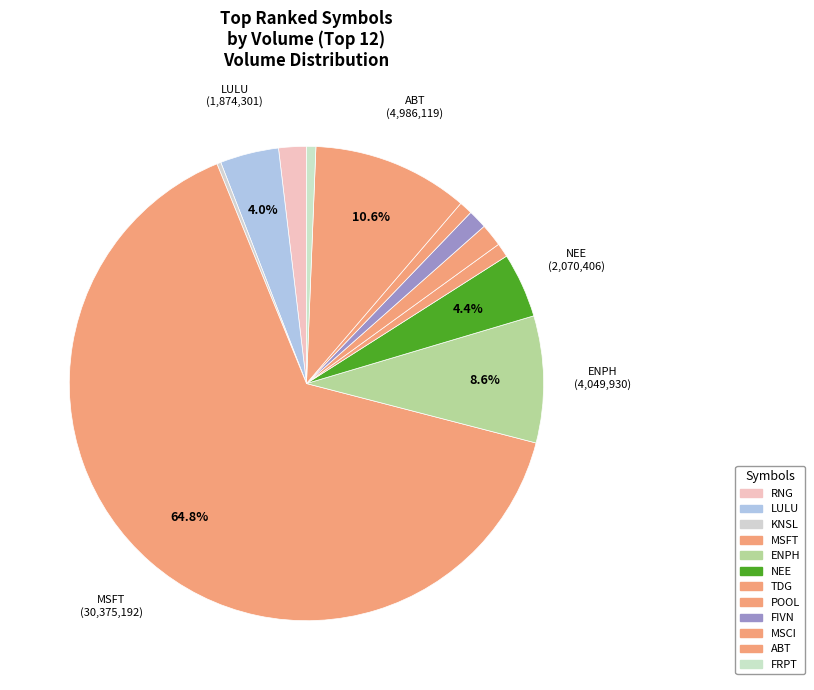

Is it true that NEE is 16% of the pie?

False